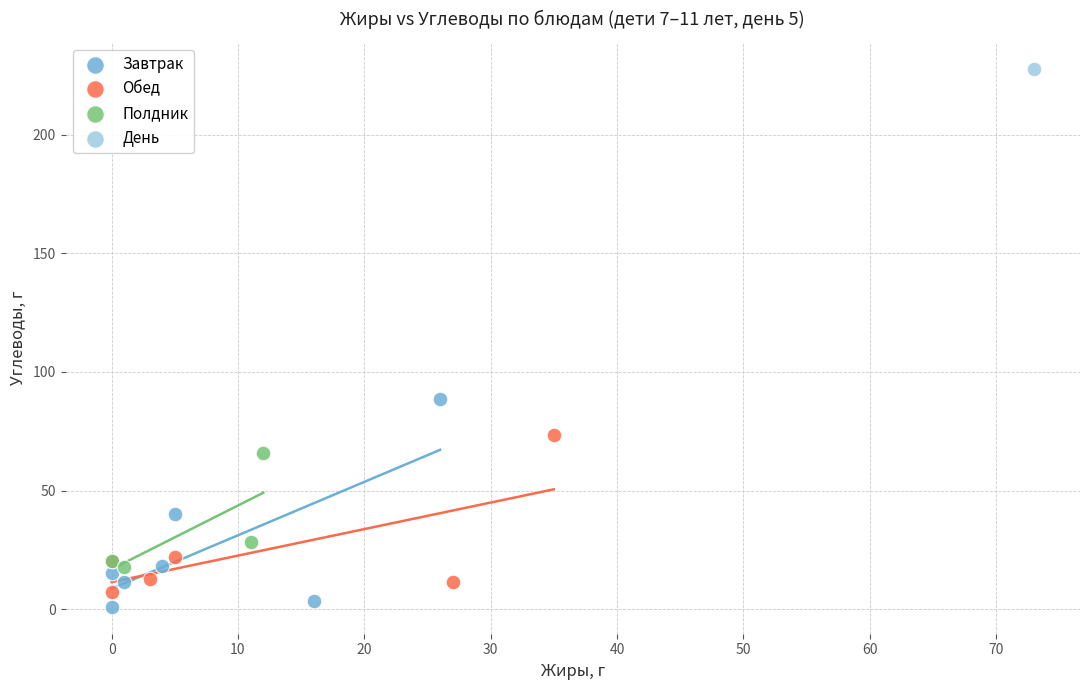

Which series contains the highest Y value?

День